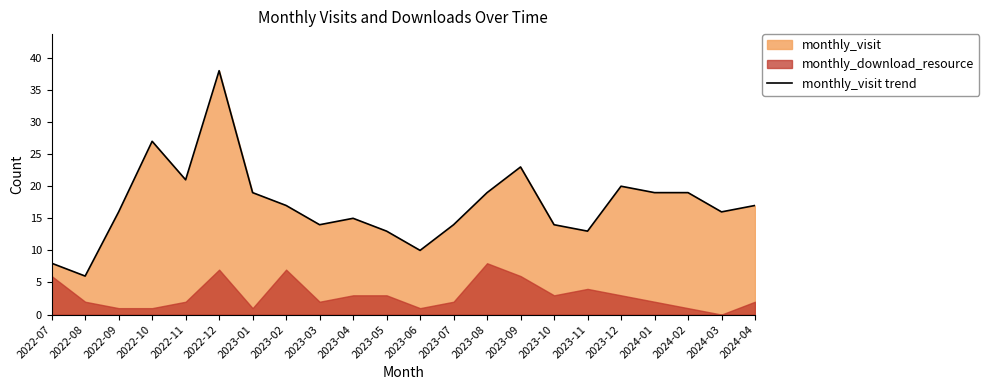

How many points are higher than both their immediate neighbors (excluding endpoints)?

5